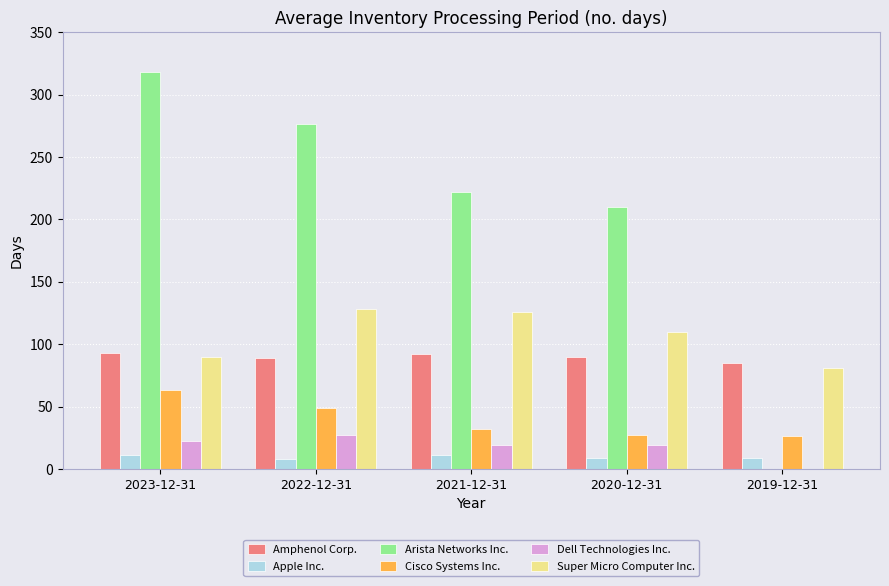

What is the total value across all series at 2019-12-31?

201